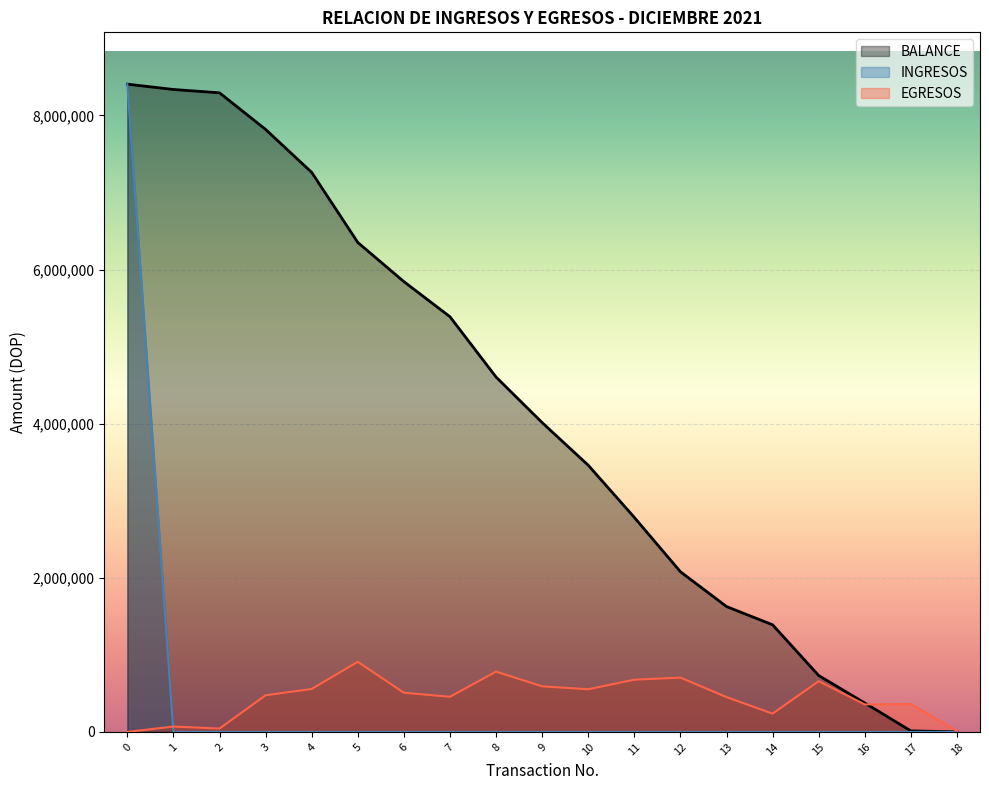

How many values in the BALANCE series are below 4014230?

9